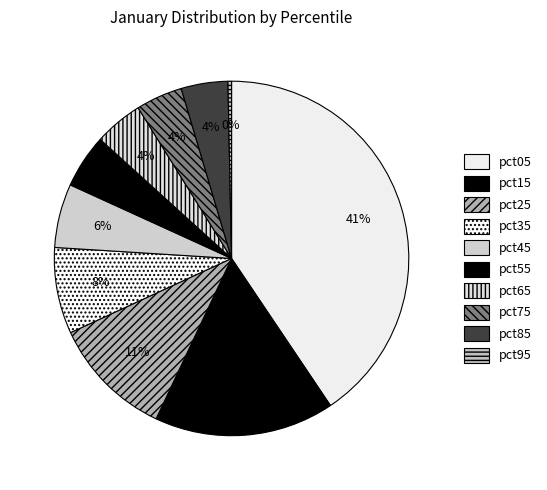

How many slices are in this pie chart?

10